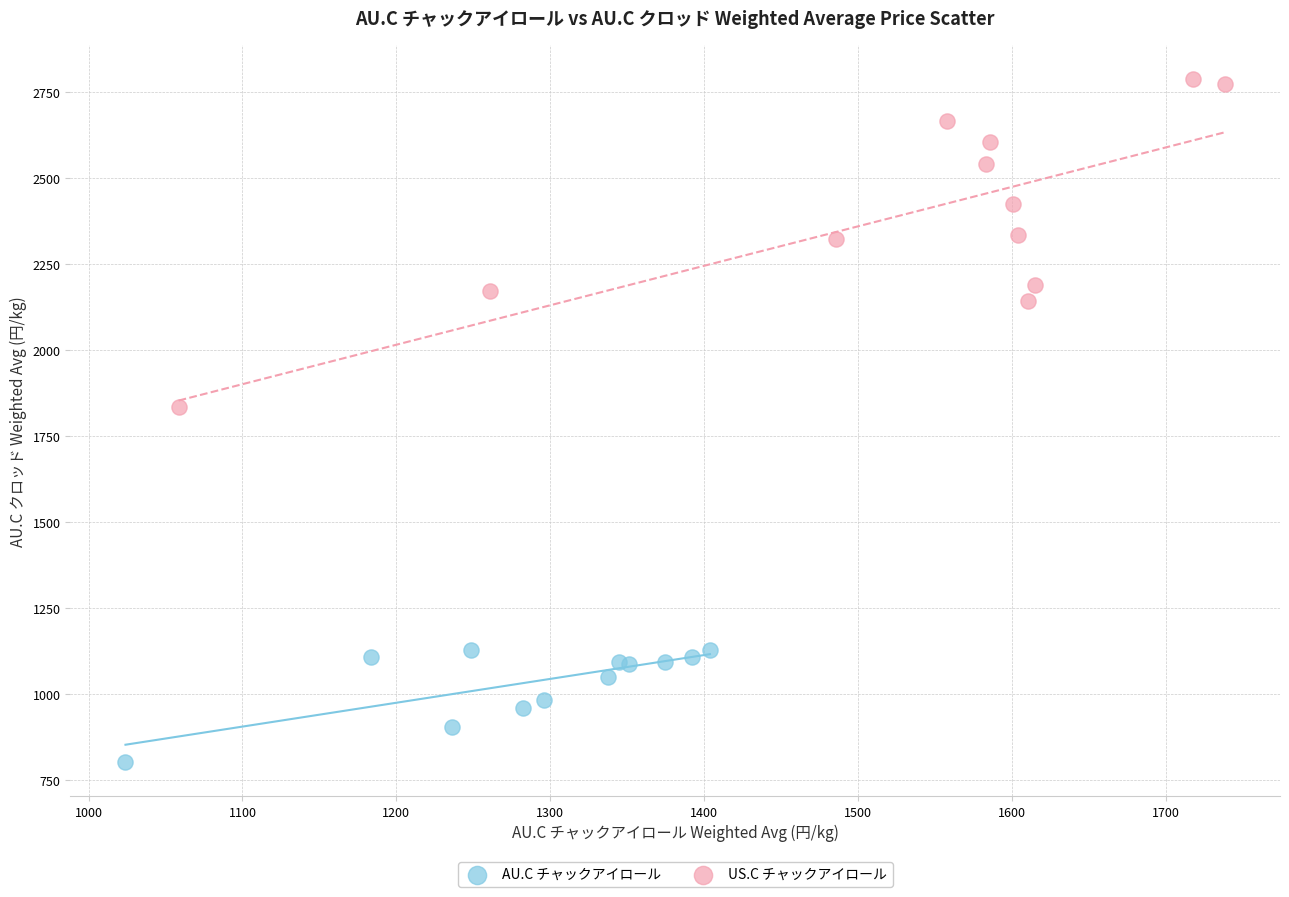

Which series contains the highest Y value?

US.C チャックアイロール